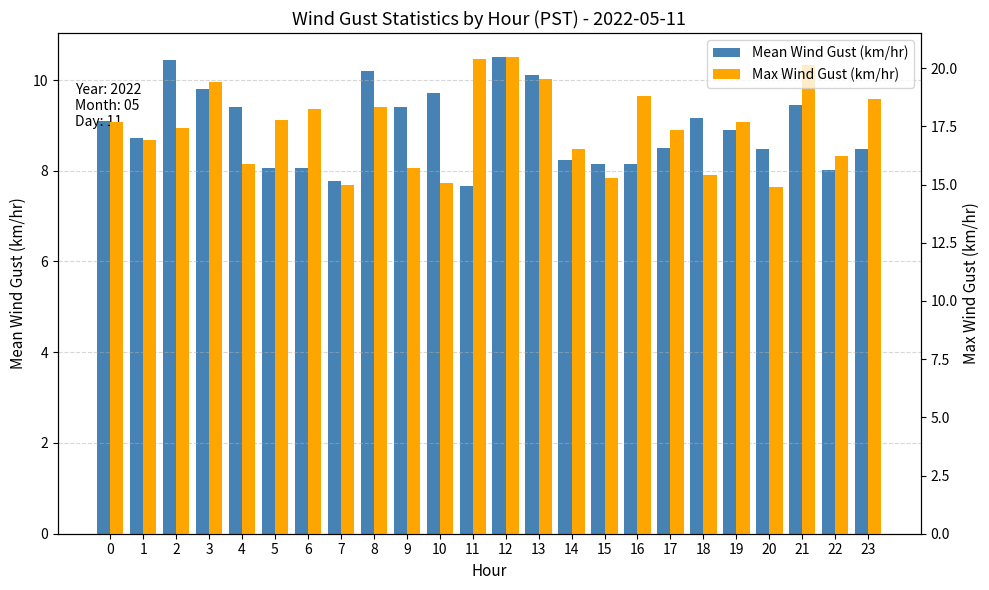

What are all the series names shown in the legend?

Mean Wind Gust (km/hr), Max Wind Gust (km/hr)